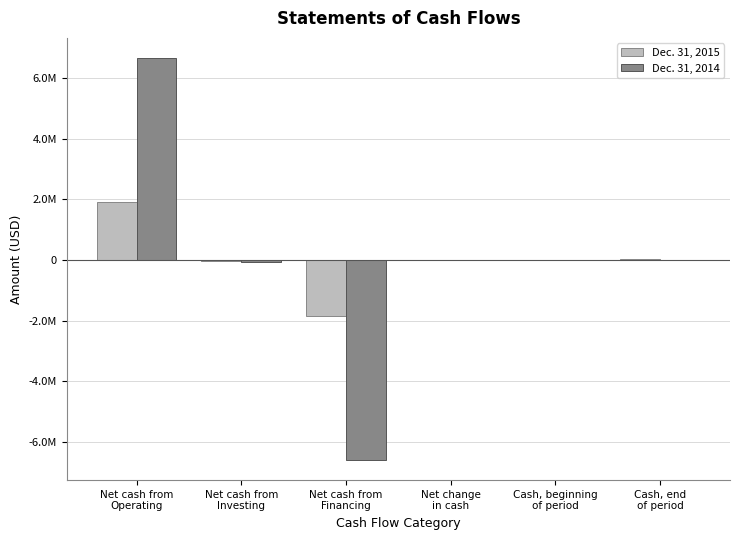

Are the bars horizontal?

No